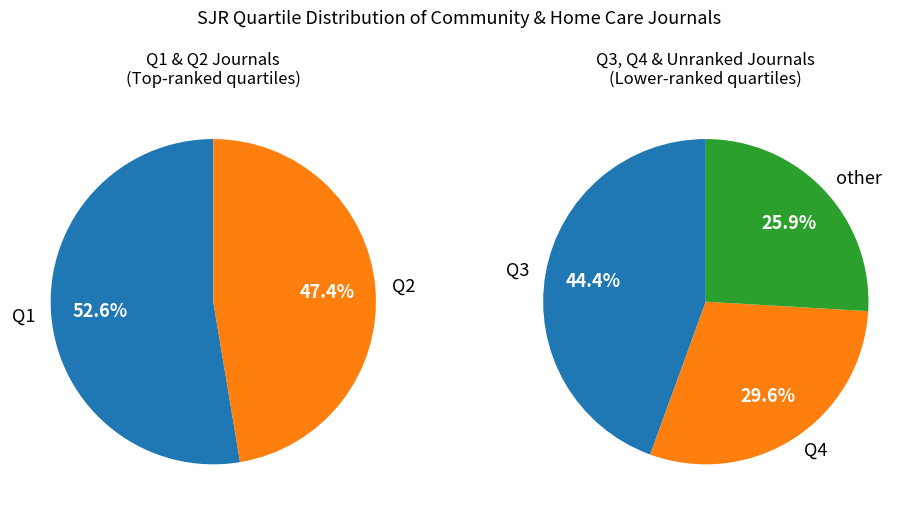

What is the change in value from Q1 to Q3?

+2